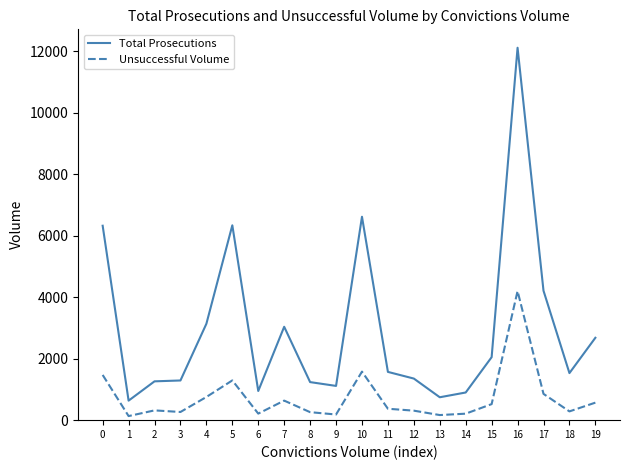

Rank the series by their average value, from highest to lowest.

Total Prosecutions, Unsuccessful Volume